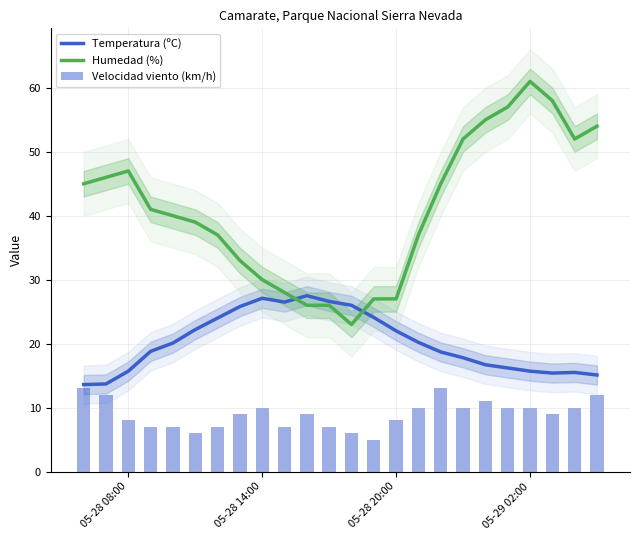

Which series has the largest total across all categories?

Humedad (%)